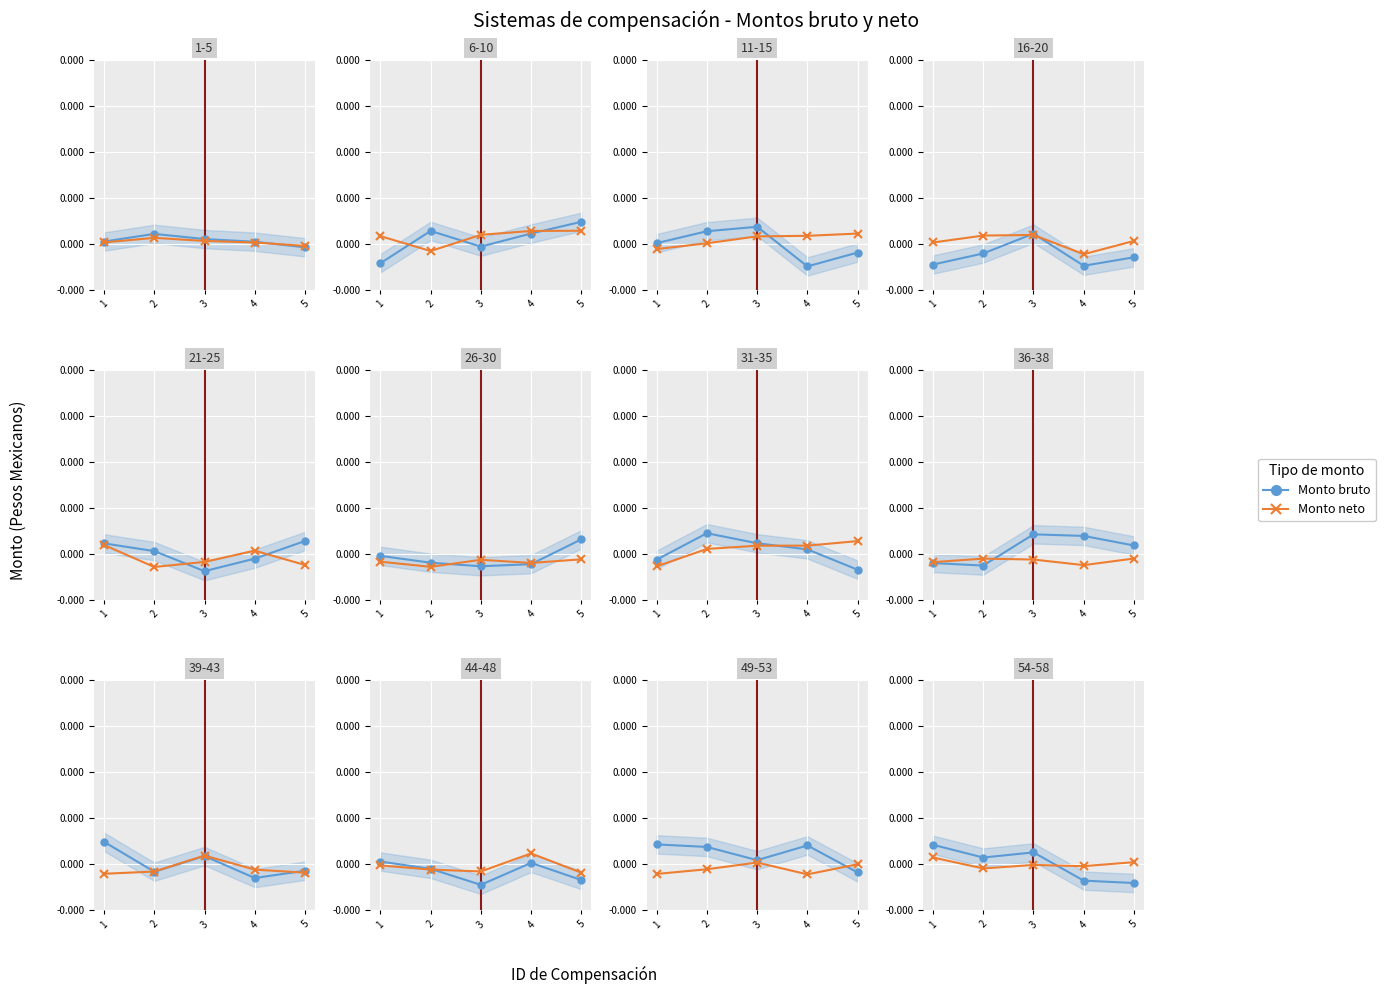

Is the value of Monto neto at 4 greater than the value of Monto bruto at 3?

No